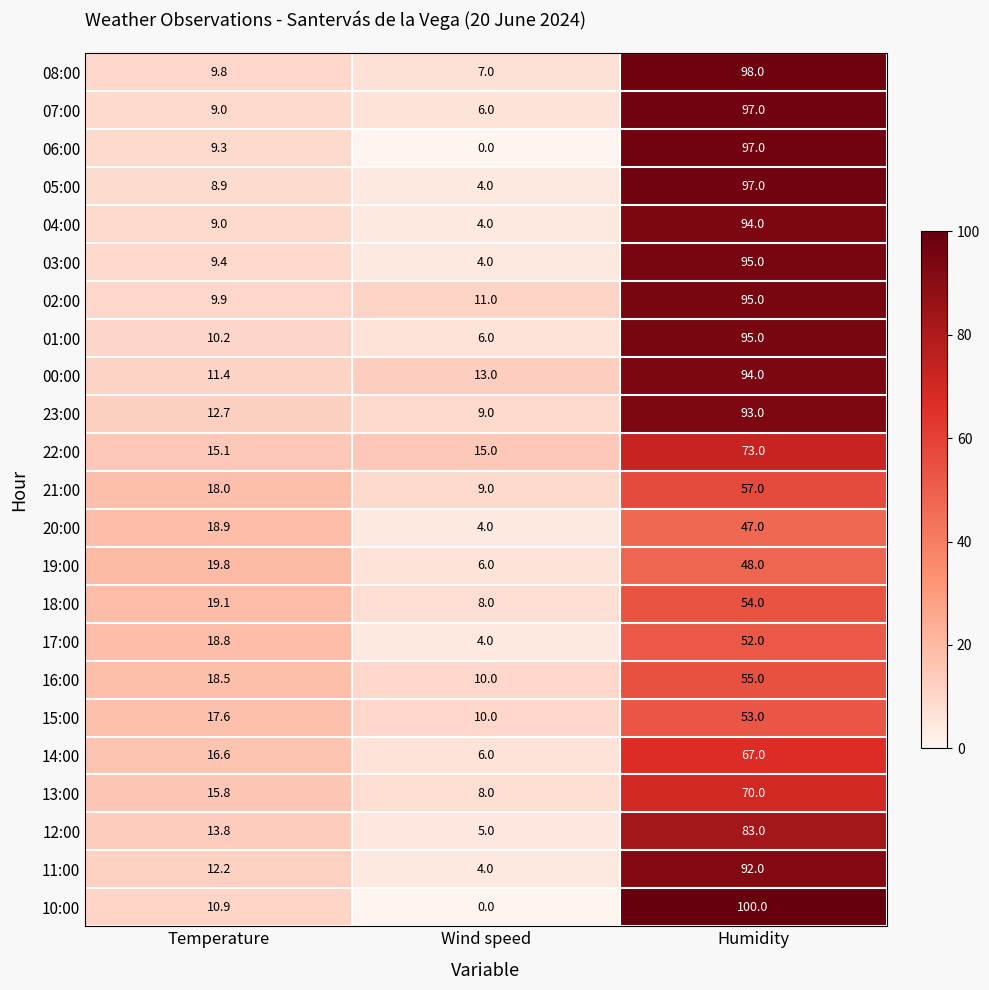

The 00:00 series shows 94.0 at Humidity. True or false?

True